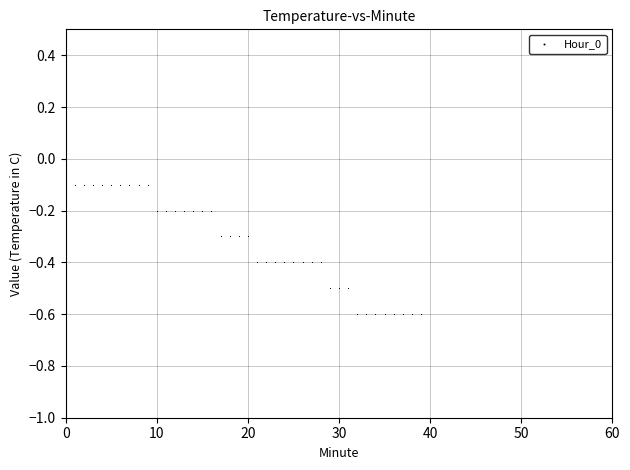

What is the range of Y values (max minus min)?

0.6